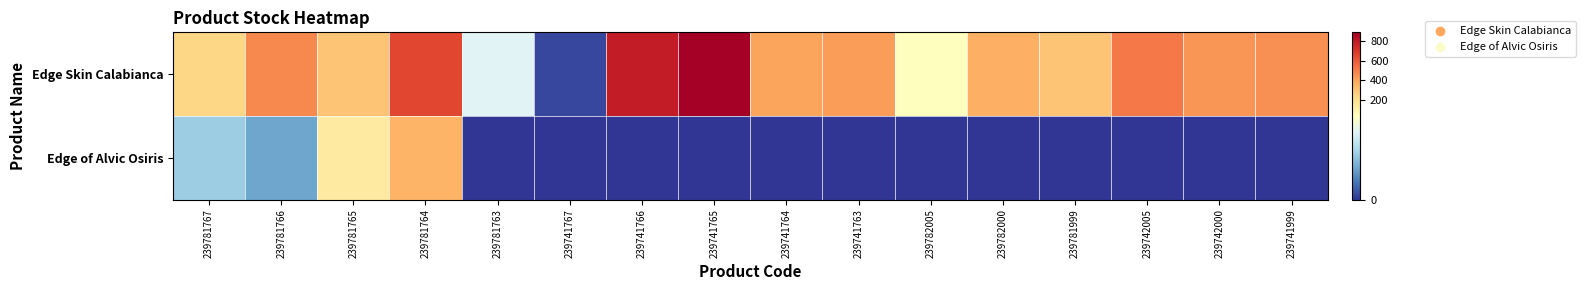

Reading right to left, transcribe all the data shown in this chart.

Edge Skin Calabianca: 239741999=453	239742000=437	239742005=510	239781999=296	239782000=363	239782005=41	239741763=422	239741764=400	239741765=891	239741766=790	239741767=2	239781763=28	239781764=653	239781765=300	239781766=470	239781767=237
Edge of Alvic Osiris: 239741999=0	239742000=0	239742005=0	239781999=0	239782000=0	239782005=0	239741763=0	239741764=0	239741765=0	239741766=0	239741767=0	239781763=0	239781764=355	239781765=145	239781766=13	239781767=19